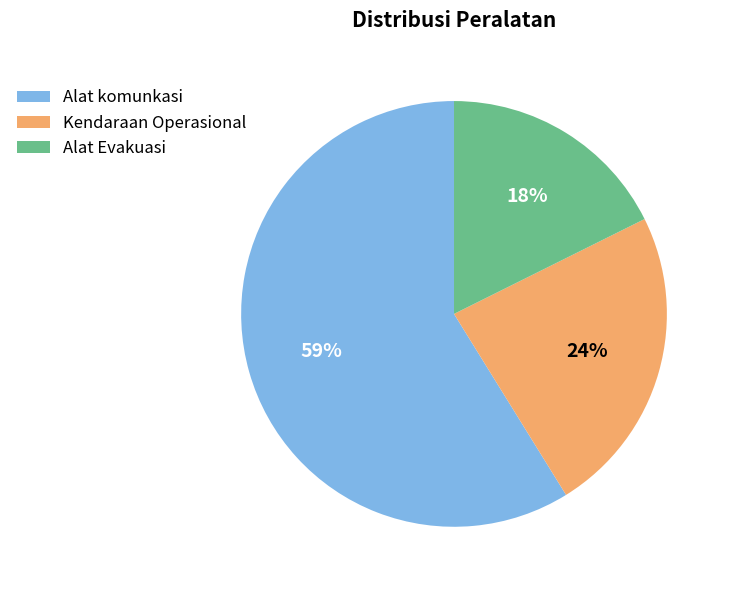

To the nearest percent, what percentage of the pie is Kendaraan Operasional?

24%